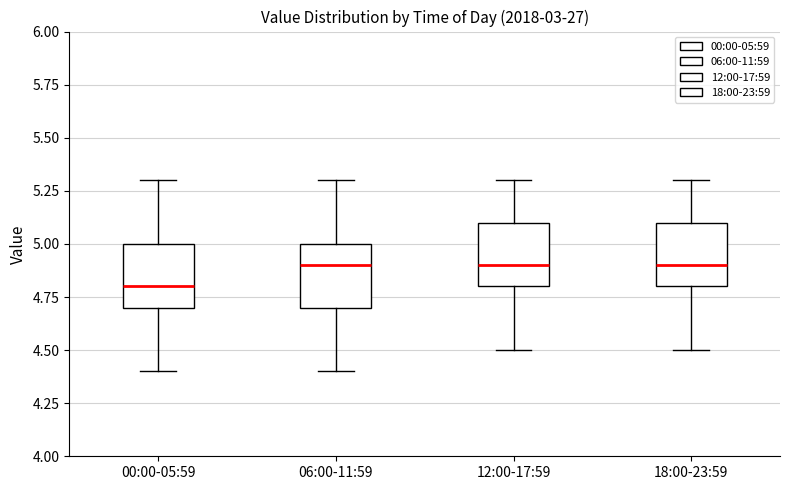

Reading left to right, read every box against the y-axis: the position of its median line, the range the box covers, and the ends of its whiskers. The values are not printed on the chart, so give them approximately, as read against the axis.

00:00-05:59: median 4.8, box 4.7 to 5.0, whiskers 4.4 to 5.3
06:00-11:59: median 4.9, box 4.7 to 5.0, whiskers 4.4 to 5.3
12:00-17:59: median 4.9, box 4.8 to 5.1, whiskers 4.5 to 5.3
18:00-23:59: median 4.9, box 4.8 to 5.1, whiskers 4.5 to 5.3